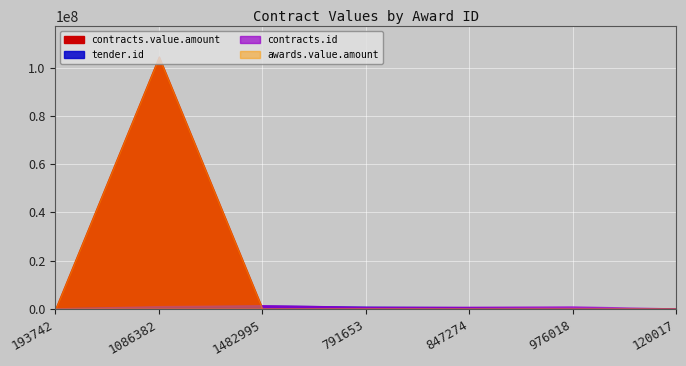

What position from the left is 1482995?

3